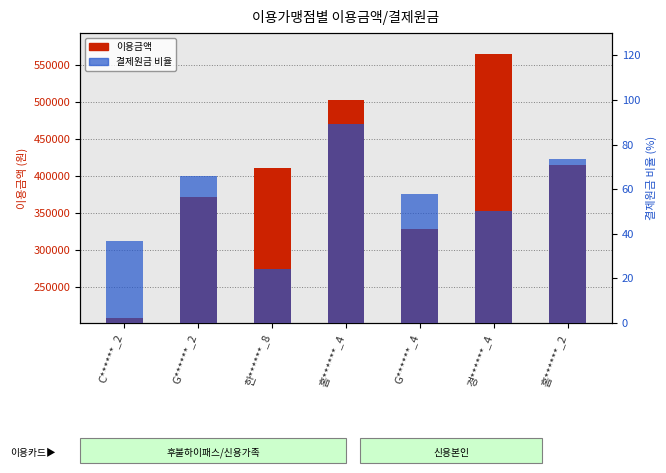

Which has a higher value, 경******_4 or 홈******_4?

경******_4